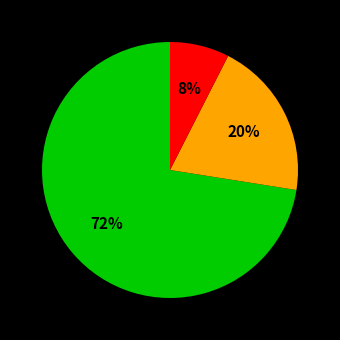

Does any single category account for the majority?

Yes